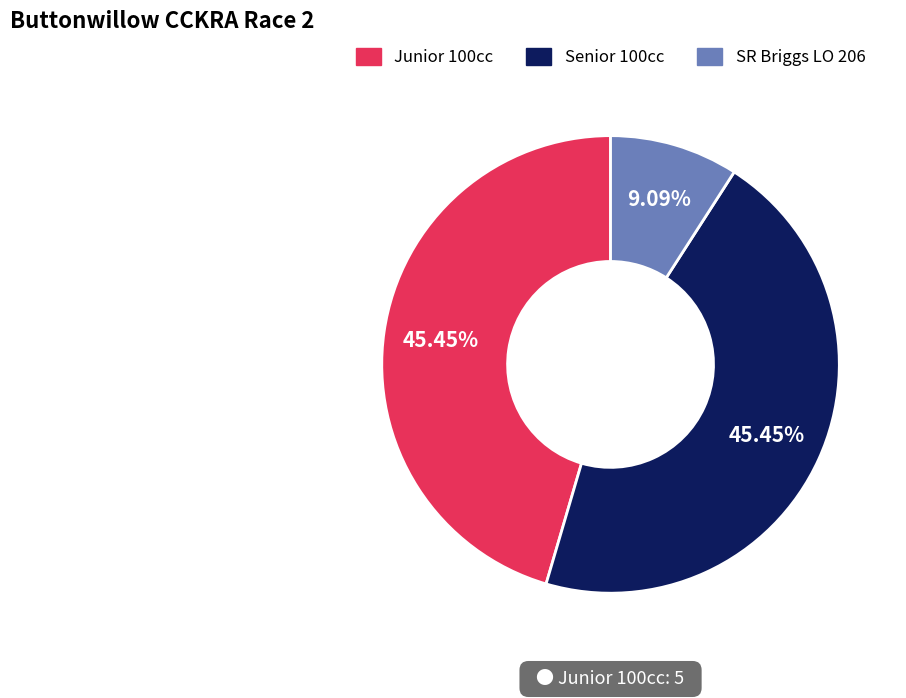

True or false: SR Briggs LO 206 accounts for 16% of the total.

False